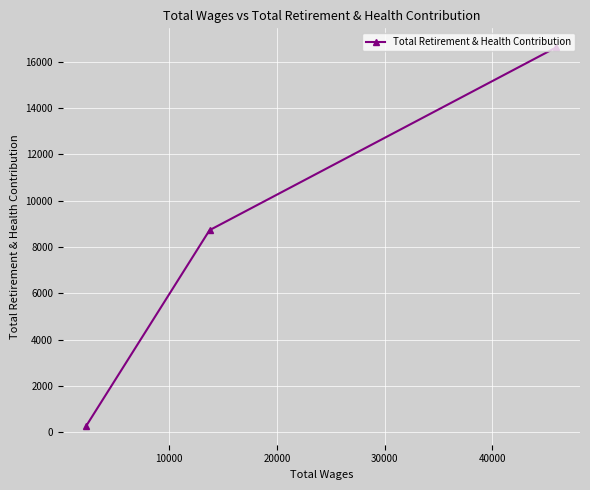

How many data points are less than 8725?

1